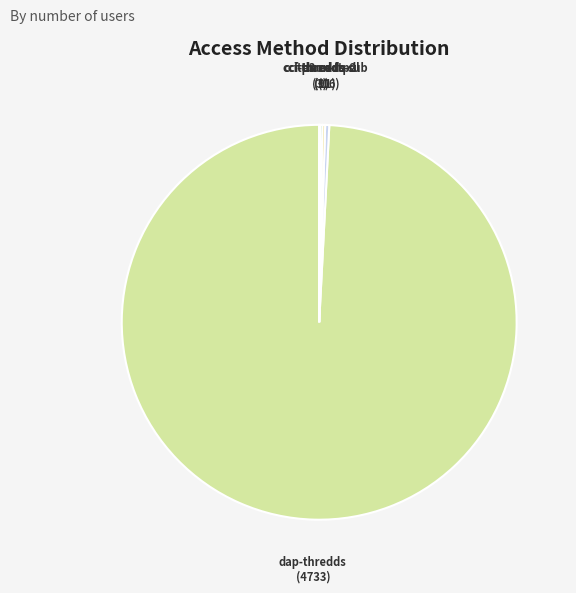

To the nearest percent, what is the difference between the largest and smallest slice percentages?

99%